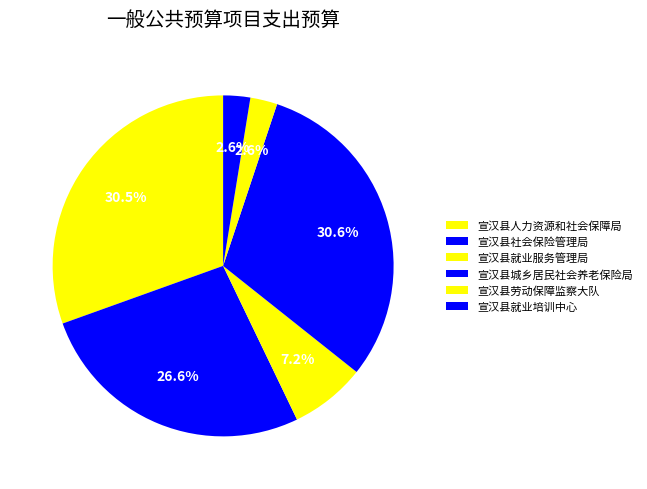

Is there a majority slice in this chart?

No